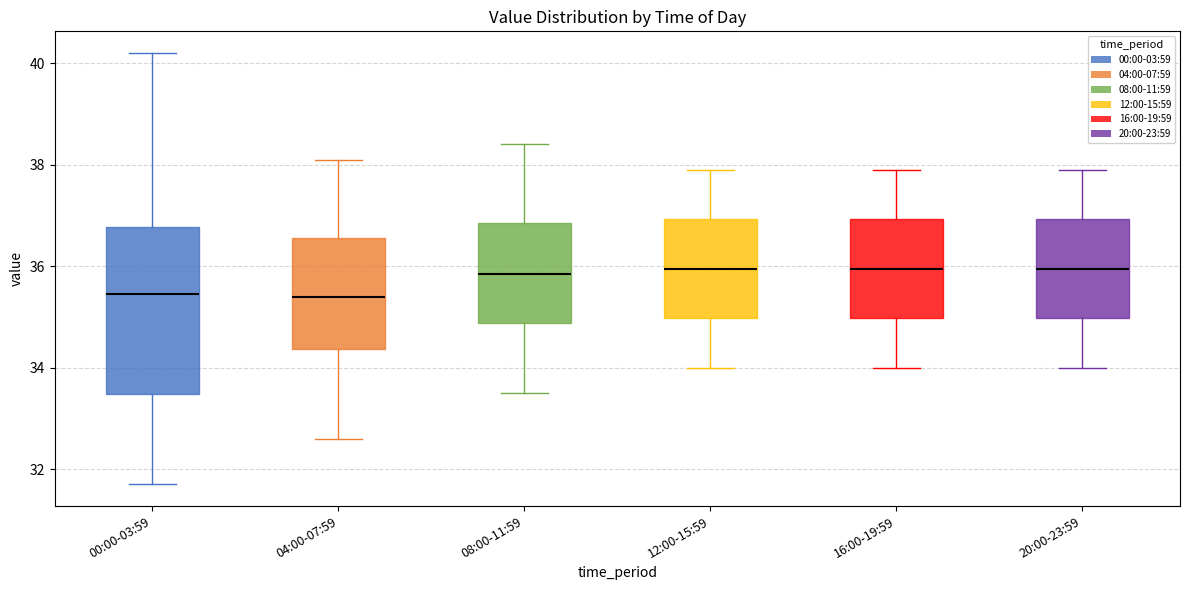

Which box is the tallest, from its lower edge to its upper edge?

00:00-03:59